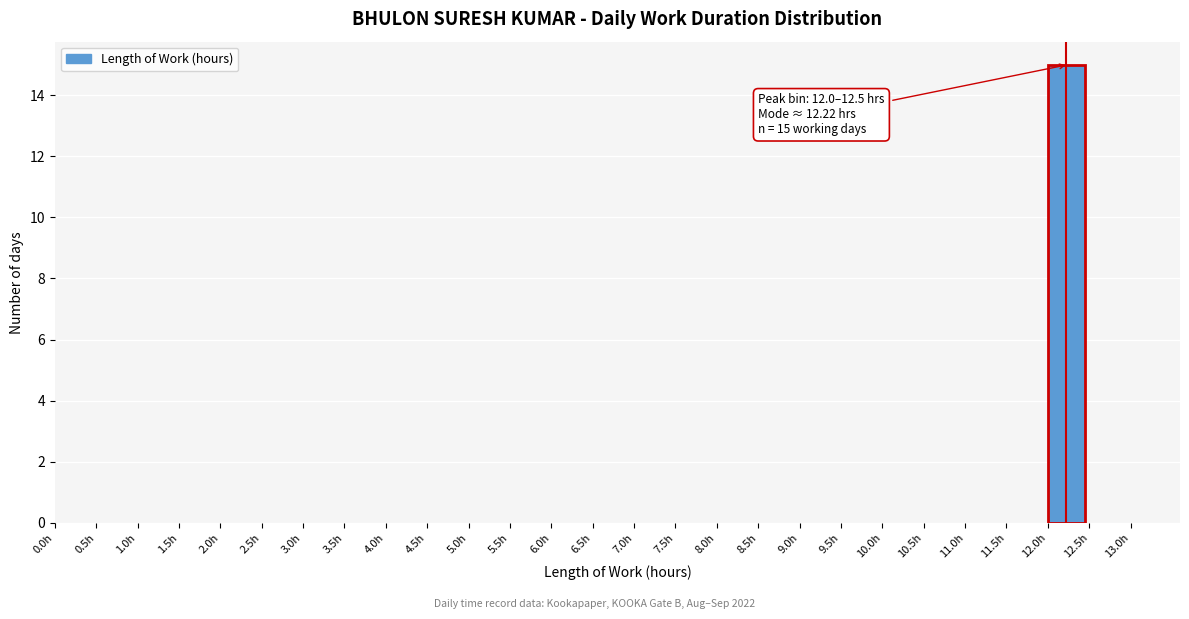

Over which range of the x-axis is the bar tallest?

12.0 to 12.5